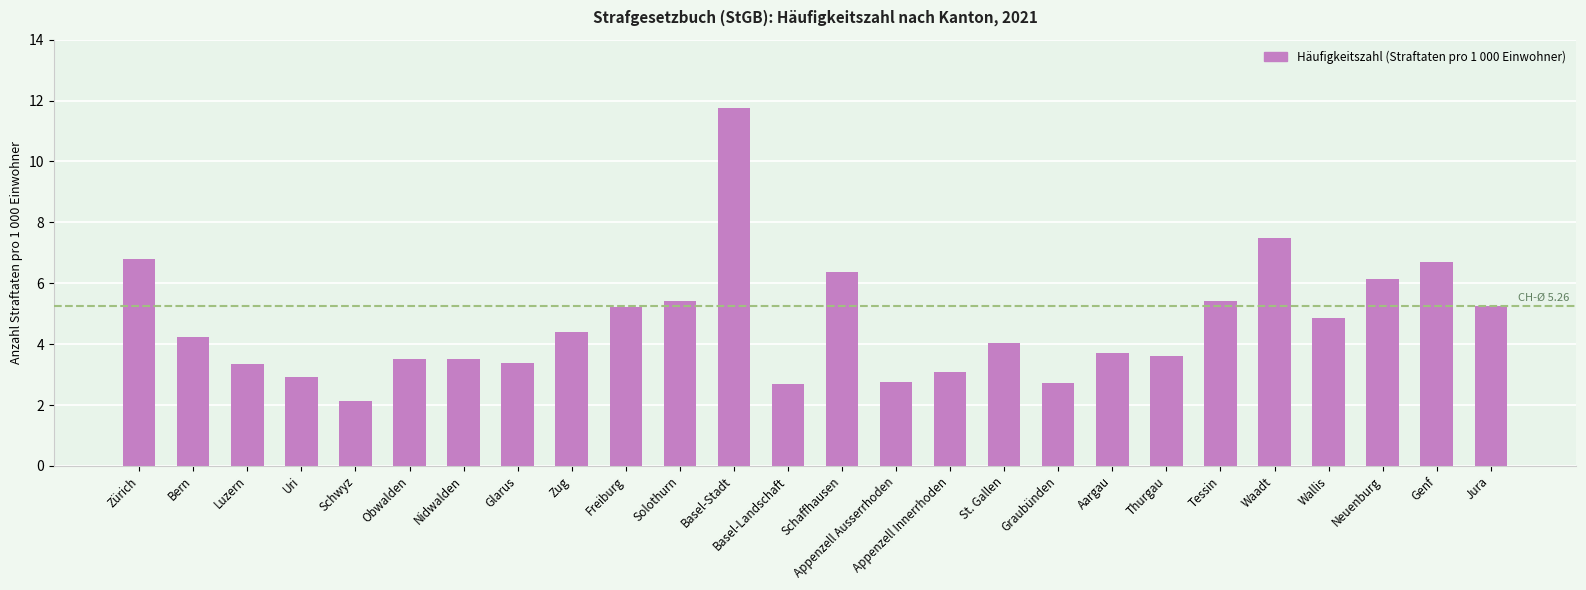

What is the approximate value at Schaffhausen?

6.4